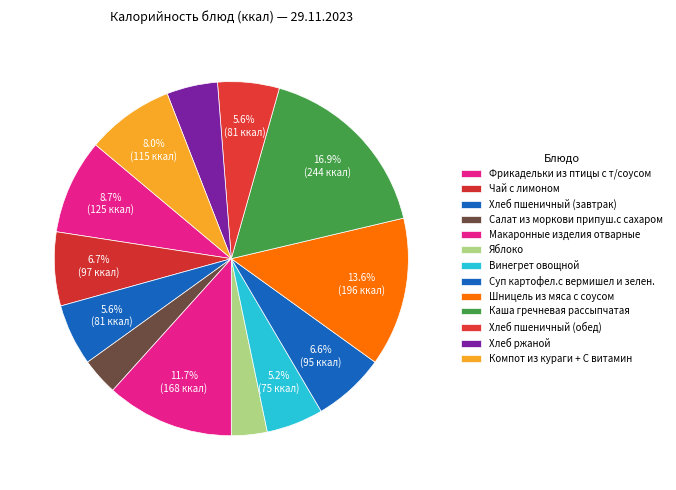

Is it true that Чай с лимоном is 7% of the pie?

True